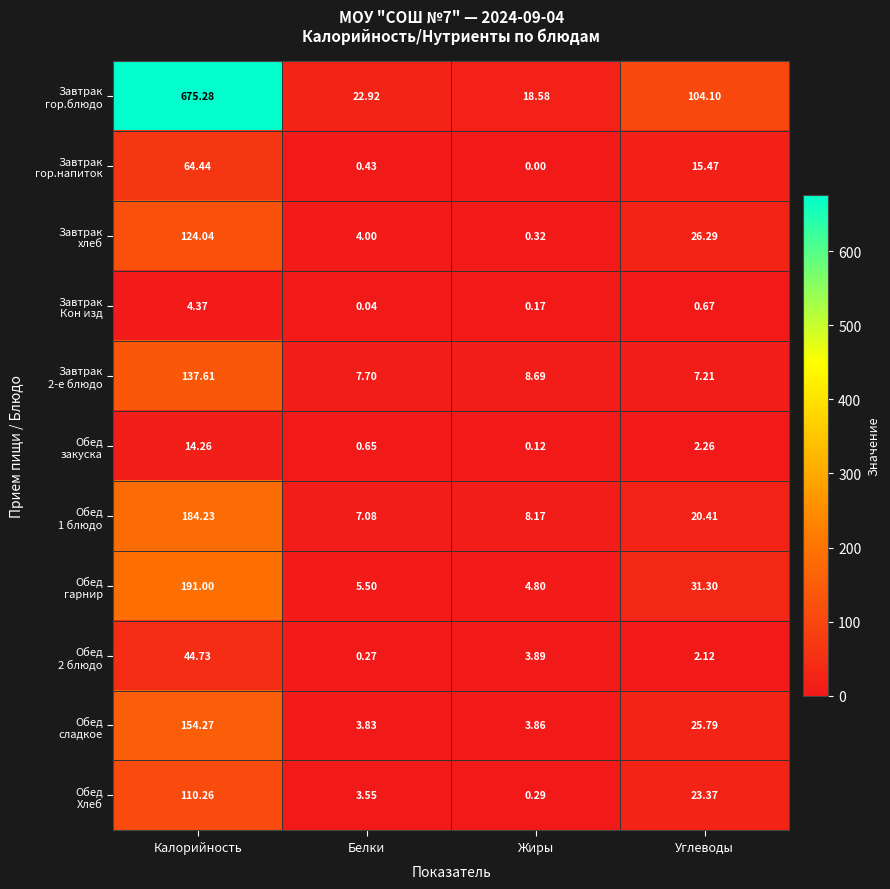

What is the maximum value shown in the chart?

675.3